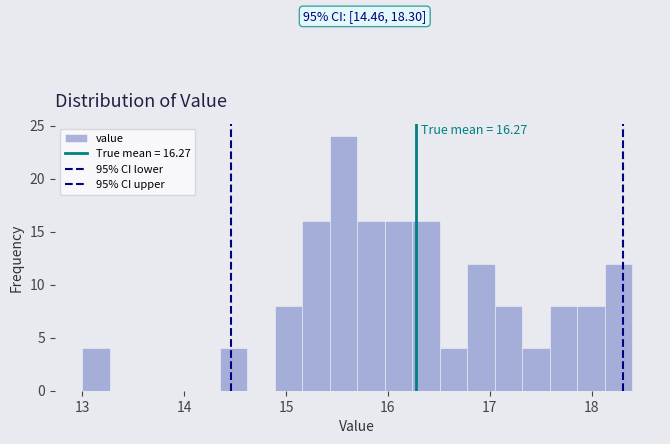

Read against the x-axis, roughly where is the centre of the tallest bar?

15.6